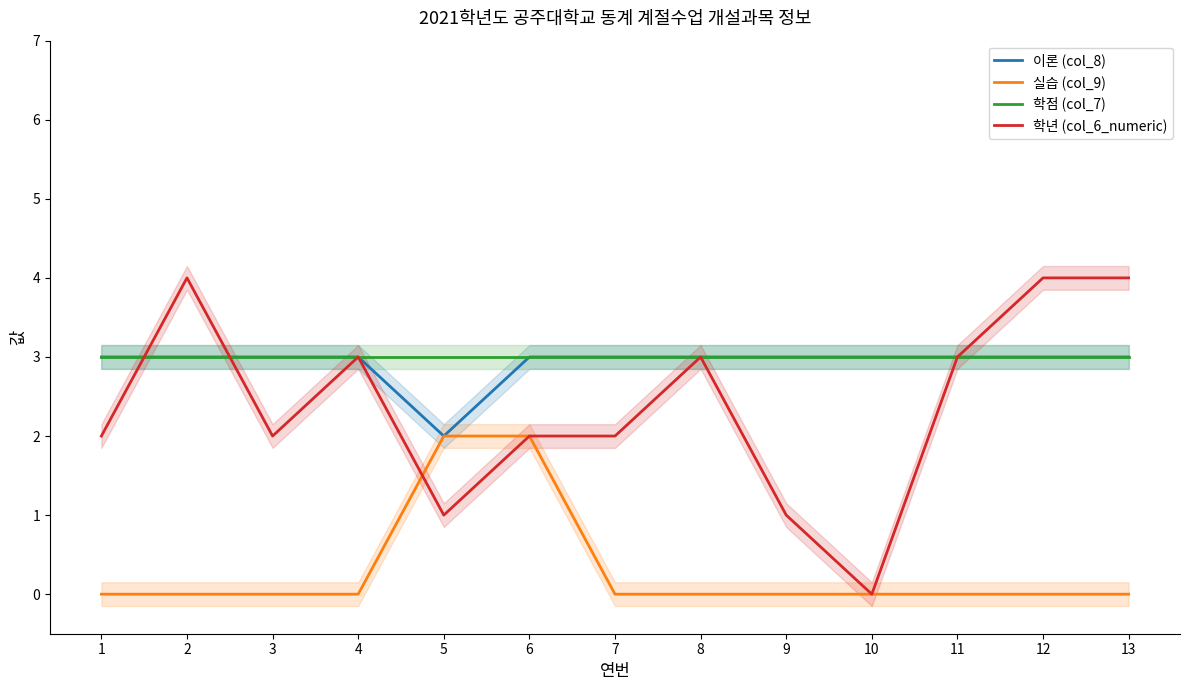

In 이론 (col_8), how many points are lower than both neighbors (excluding endpoints)?

1